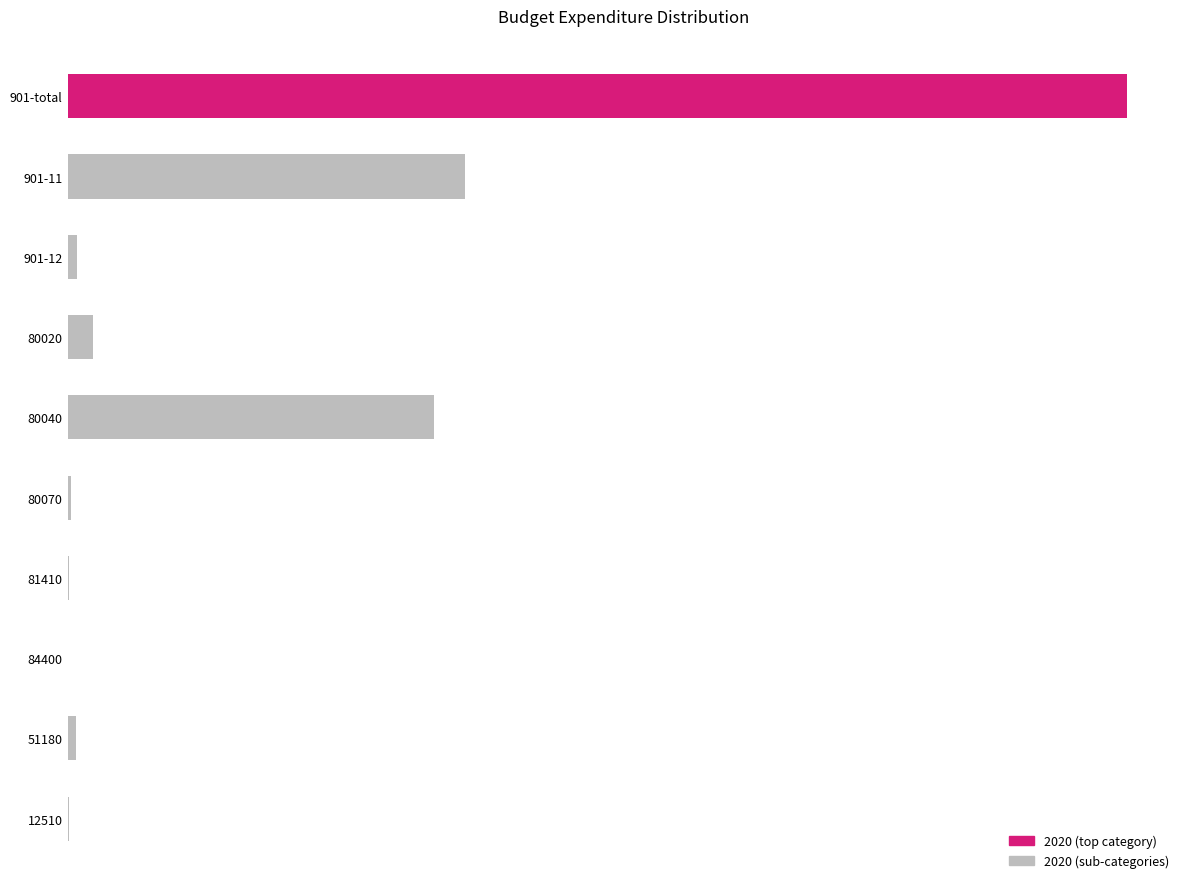

Which has a higher value, 80020 or 81410?

80020